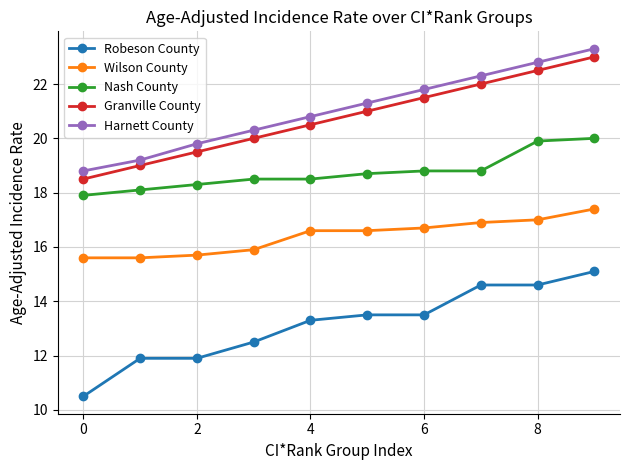

What is the value of the Granville County point at the 5th from the left?

20.5